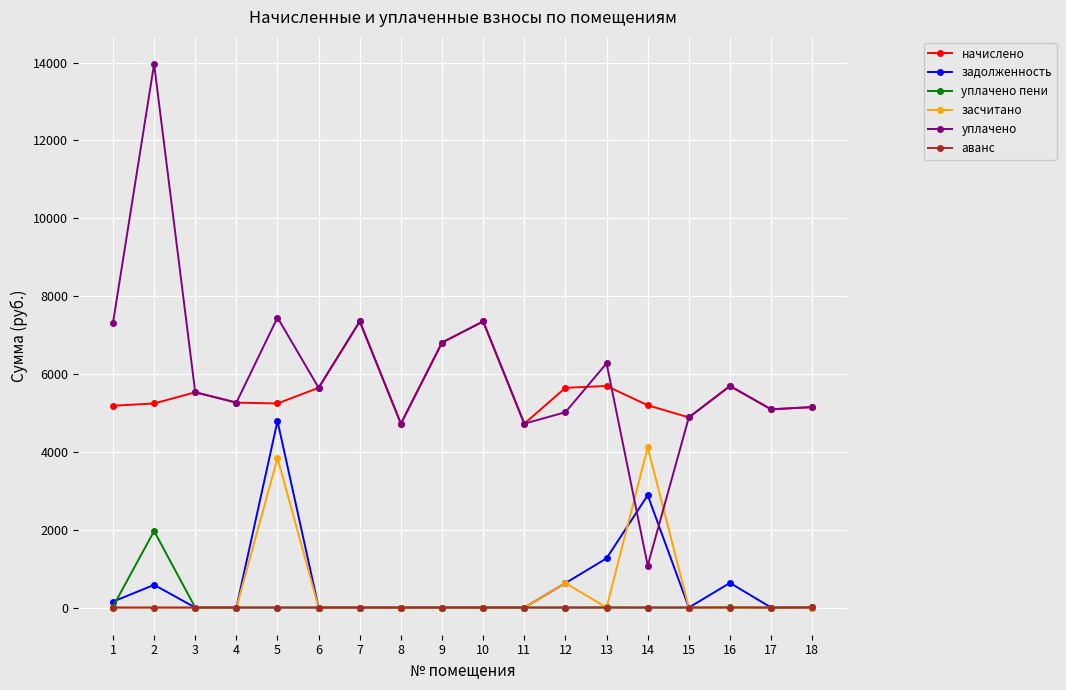

How many values in the начислено series are below 5264?

9